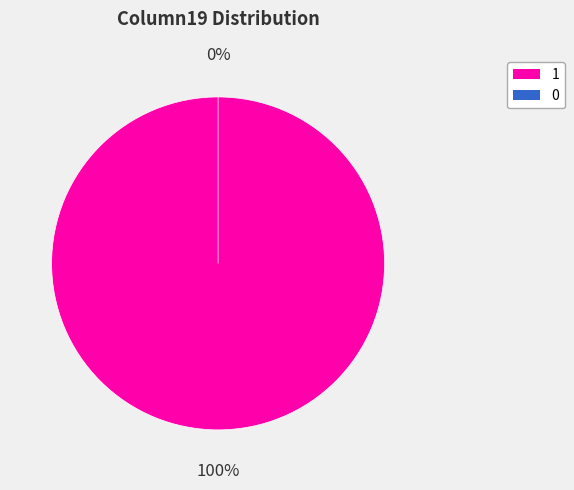

To the nearest percent, what is the difference between the 0 and 1 slice percentages?

100%